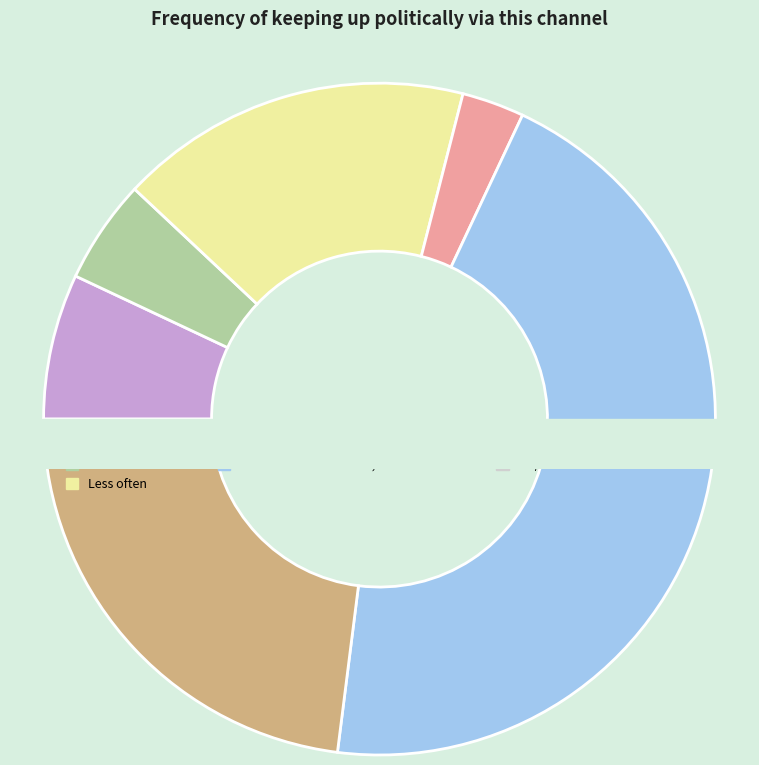

Does Only during particular political events account for over 50% of the chart?

No